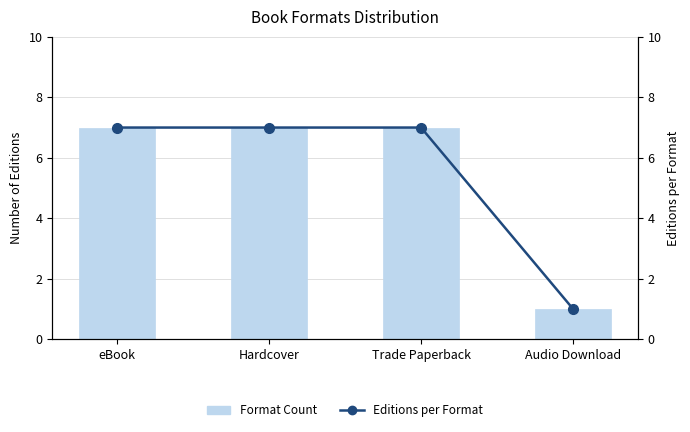

What is the sum of the Editions per Format values at Hardcover and eBook?

14